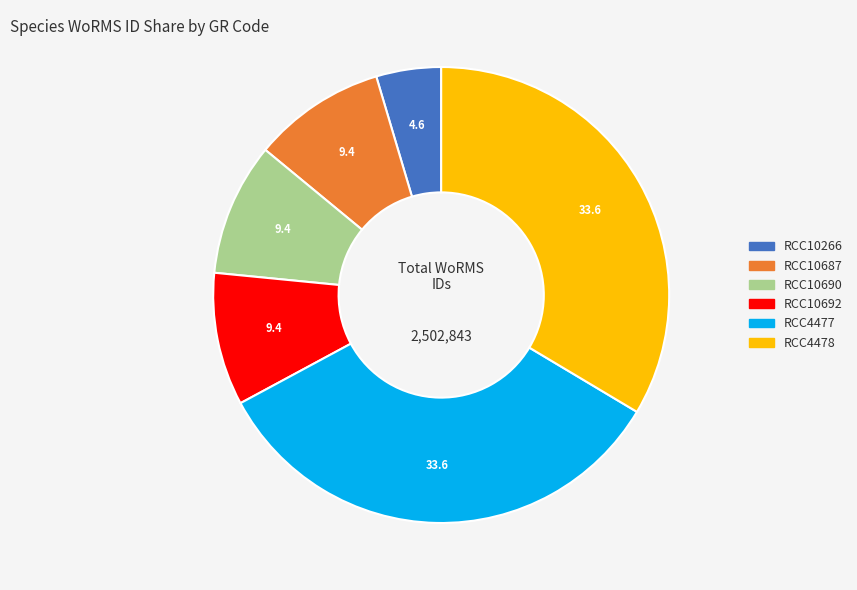

Which has a higher value, RCC10266 or RCC4477?

RCC4477